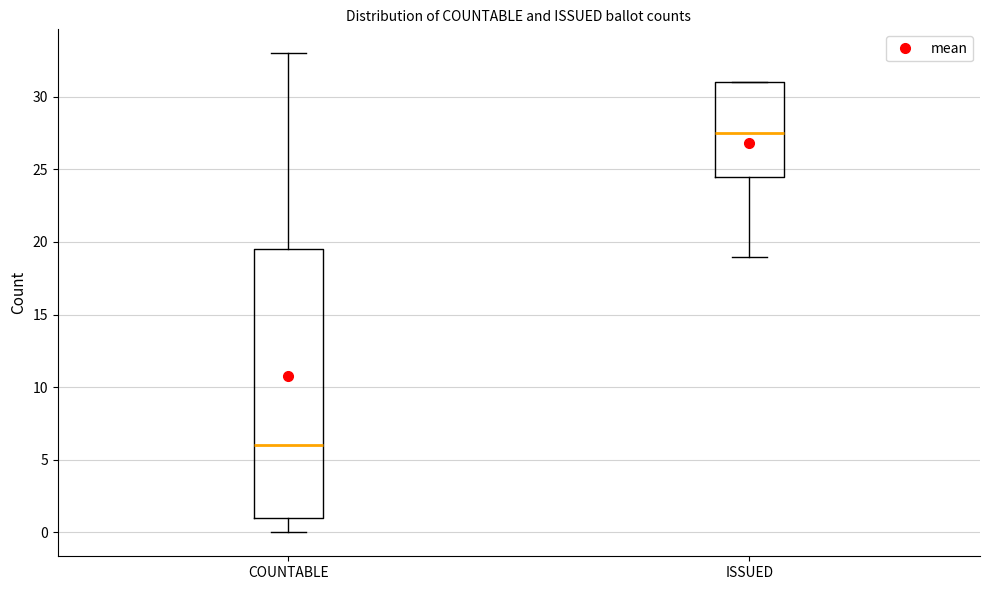

Which box's median line is the lowest?

COUNTABLE